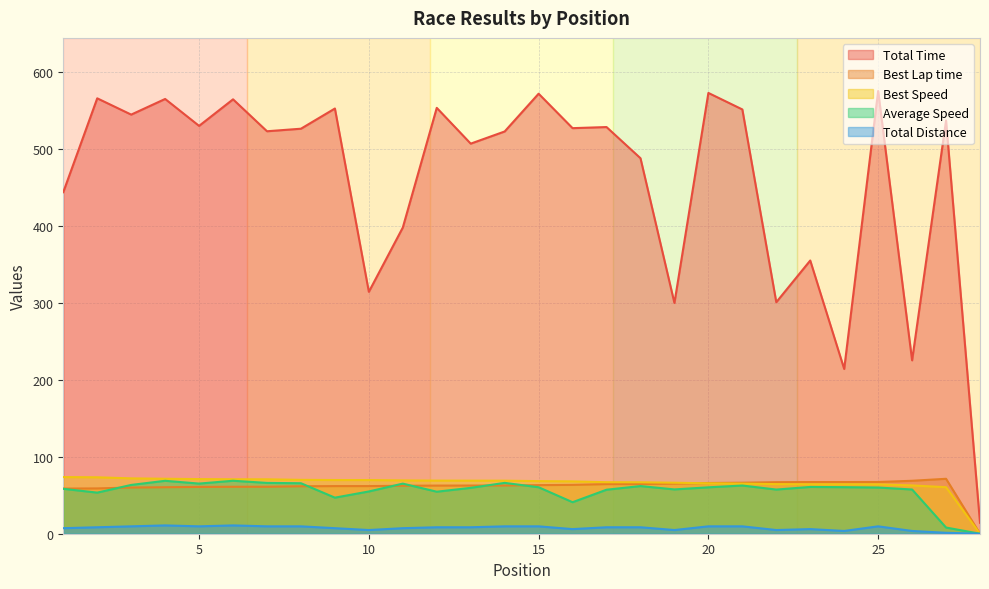

How many positive values does the Total Distance series have?

27